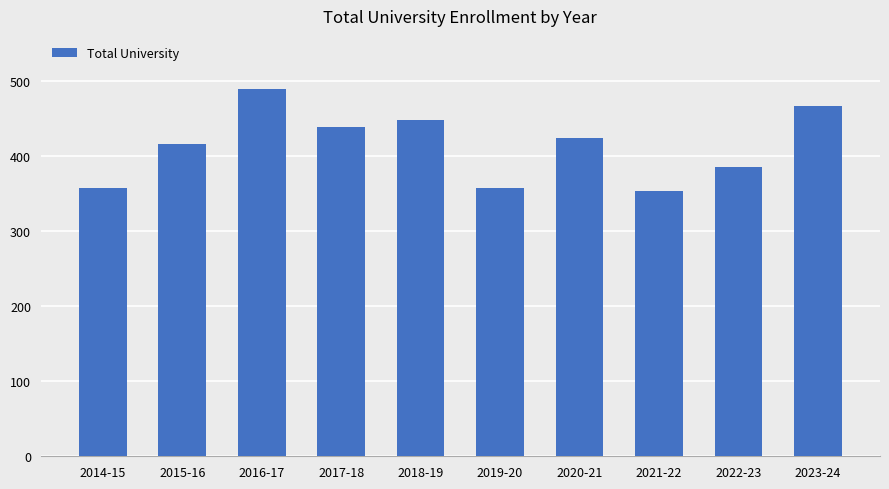

The chart shows a value of 416 at 2015-16. True or false?

True